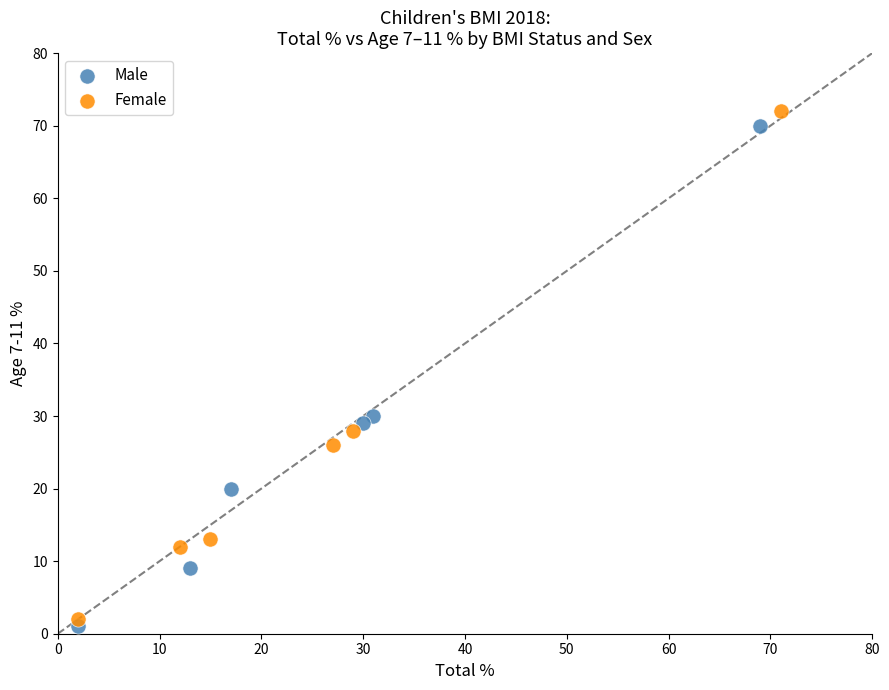

Which series has the largest Y range (max minus min)?

Female